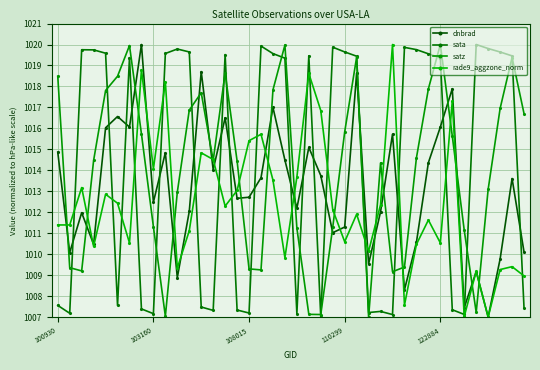

List the series in order of their overall mean, highest first.

sata, satz, dnbrad, rade9_aggzone_norm